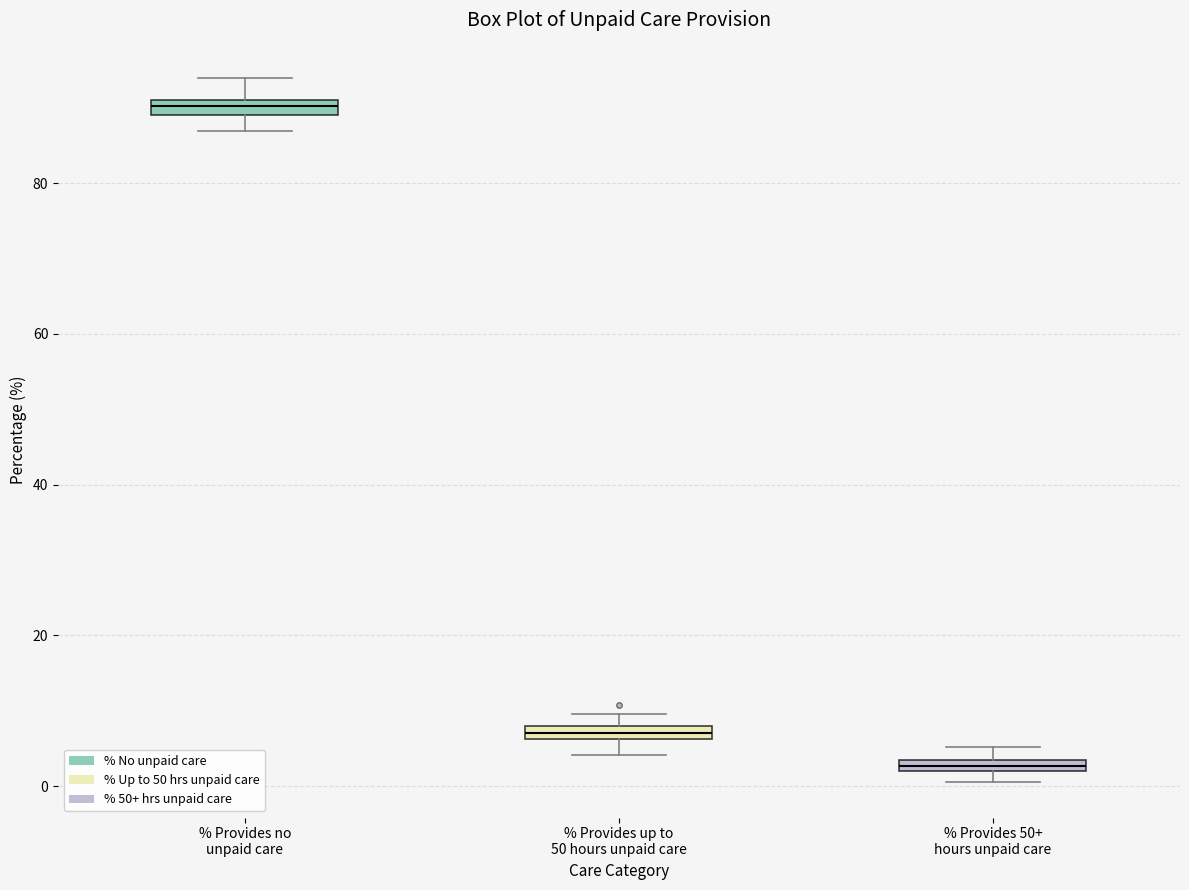

Where is the lower edge of the box for % Provides 50+ hours unpaid care on the y-axis? The values are not printed on the chart, so give them approximately, as read against the axis.

2